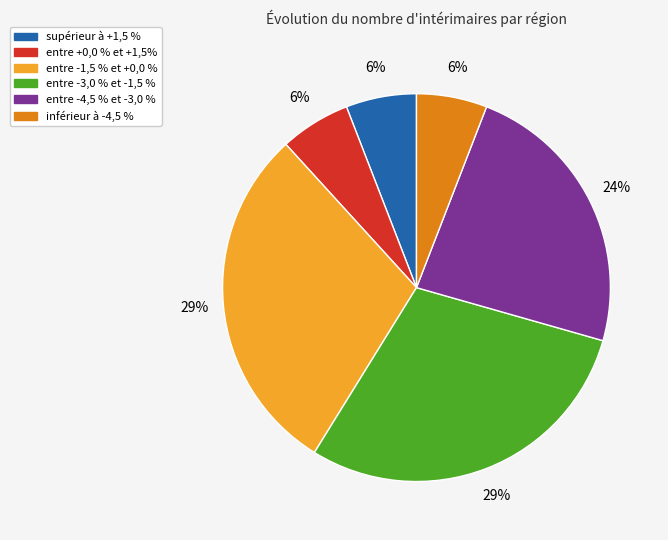

How many segments does this pie chart have?

6